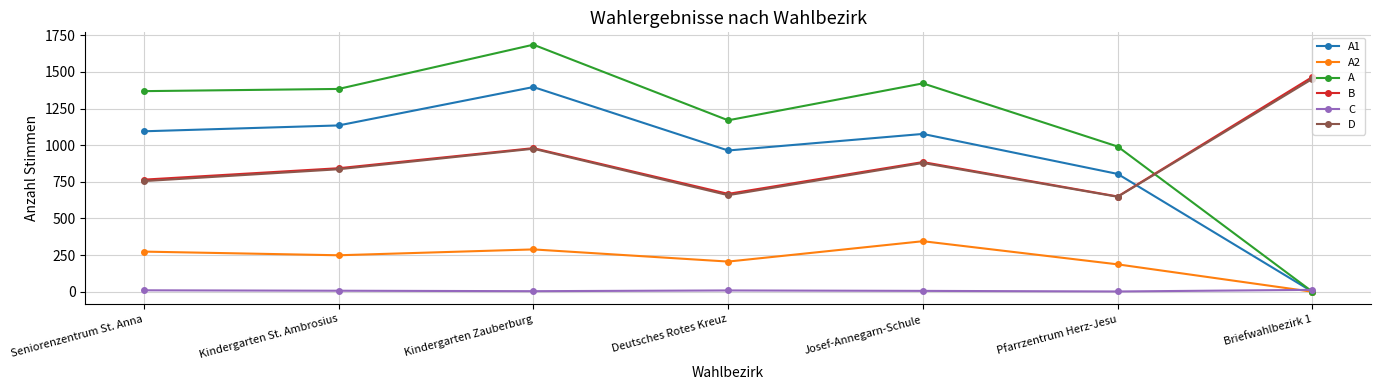

What are all the series names shown in the legend?

A1, A2, A, B, C, D